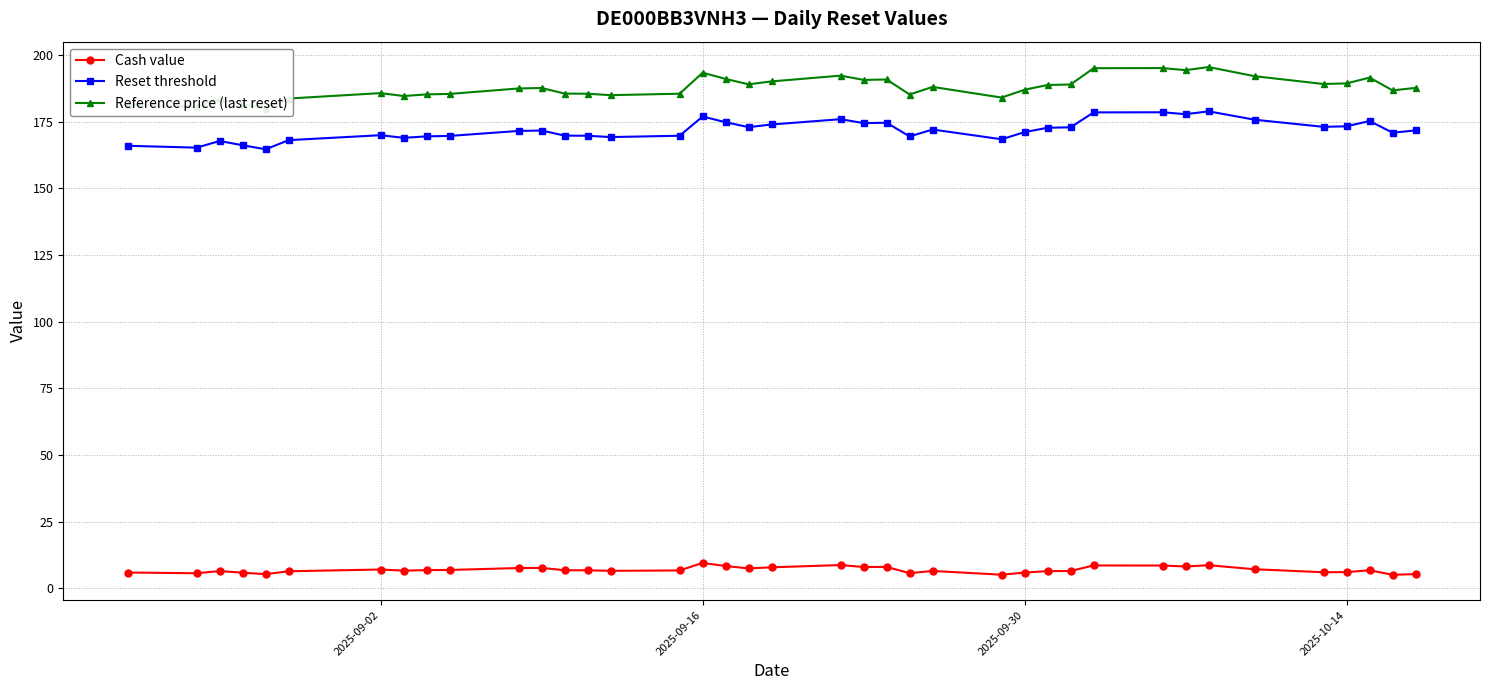

True or false: Reset threshold and Cash value intersect in this chart.

False